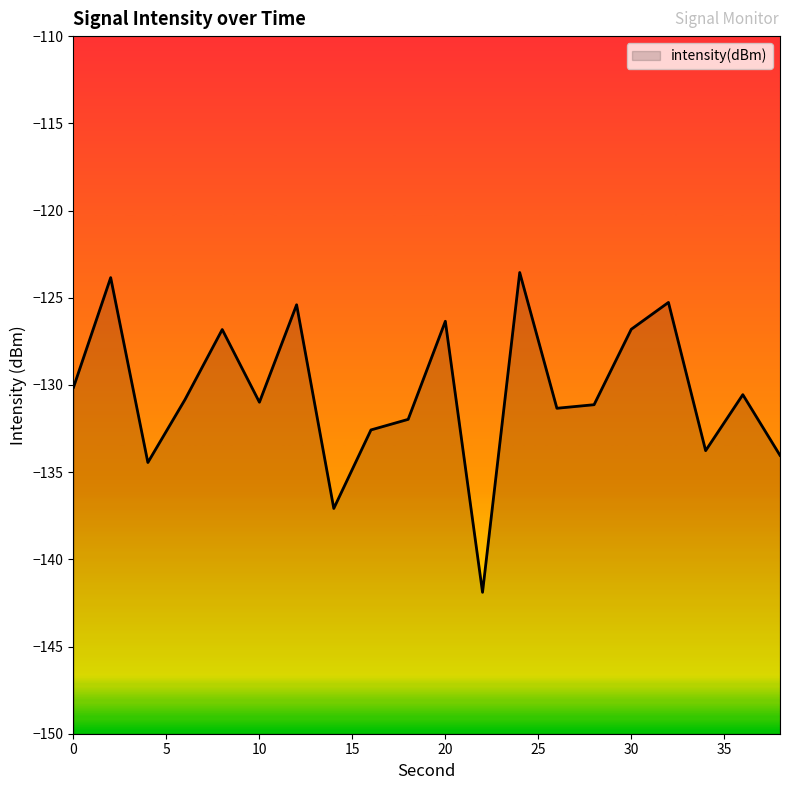

What is the value of the 18th point from the left?

-133.8